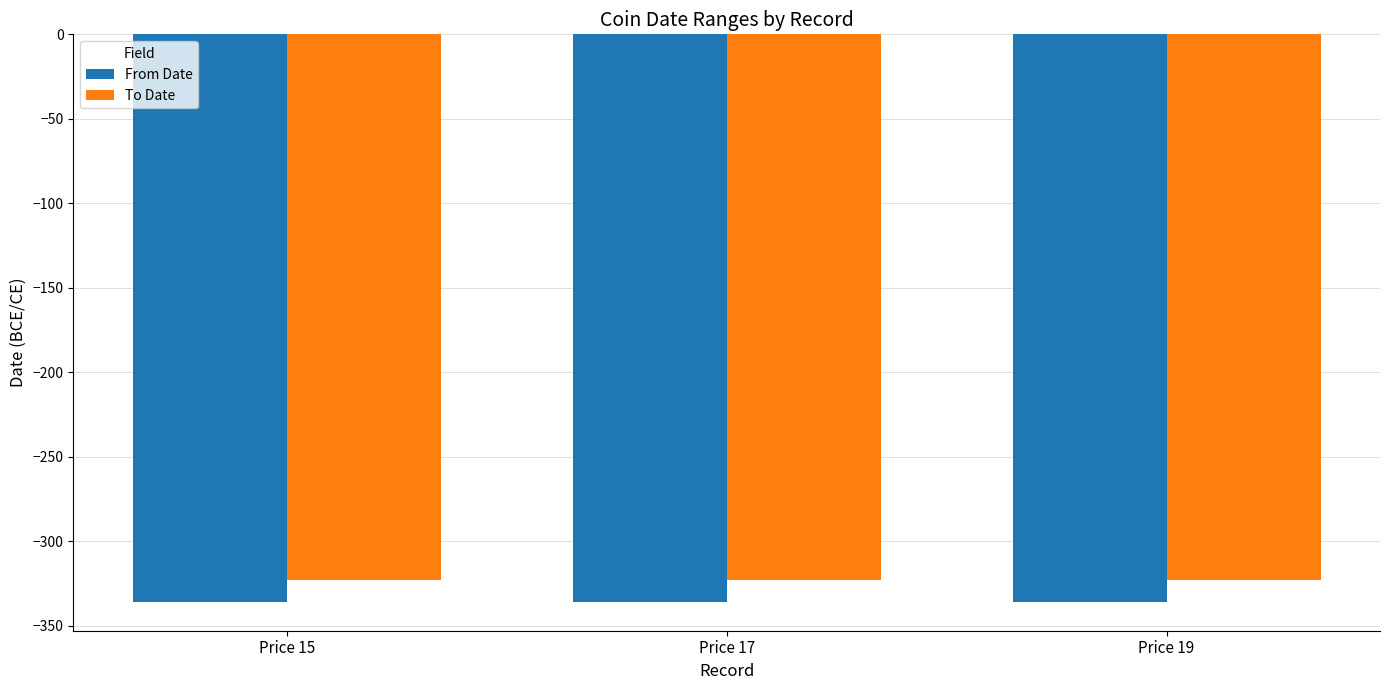

Is it true that From Date equals -131 at Price 17?

False